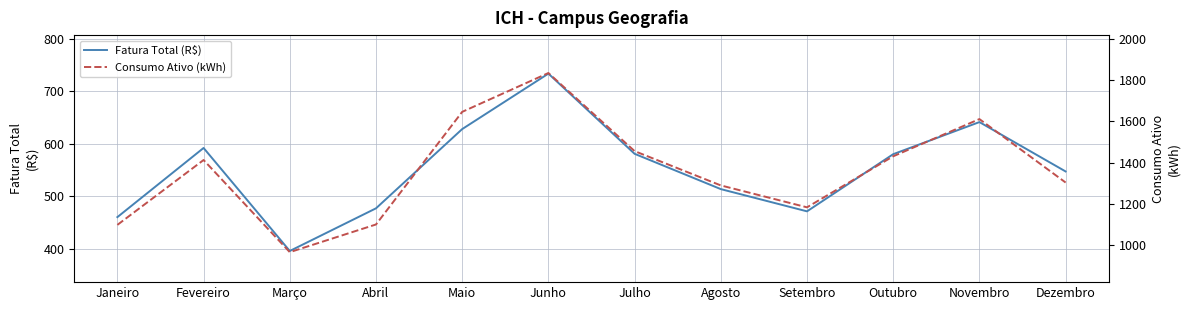

In Fatura Total (R$), how many points are lower than both neighbors (excluding endpoints)?

2